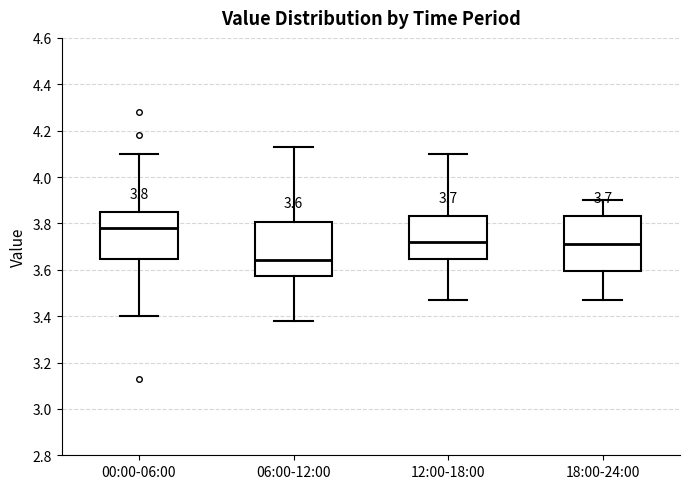

Which box's median line is the highest?

00:00-06:00